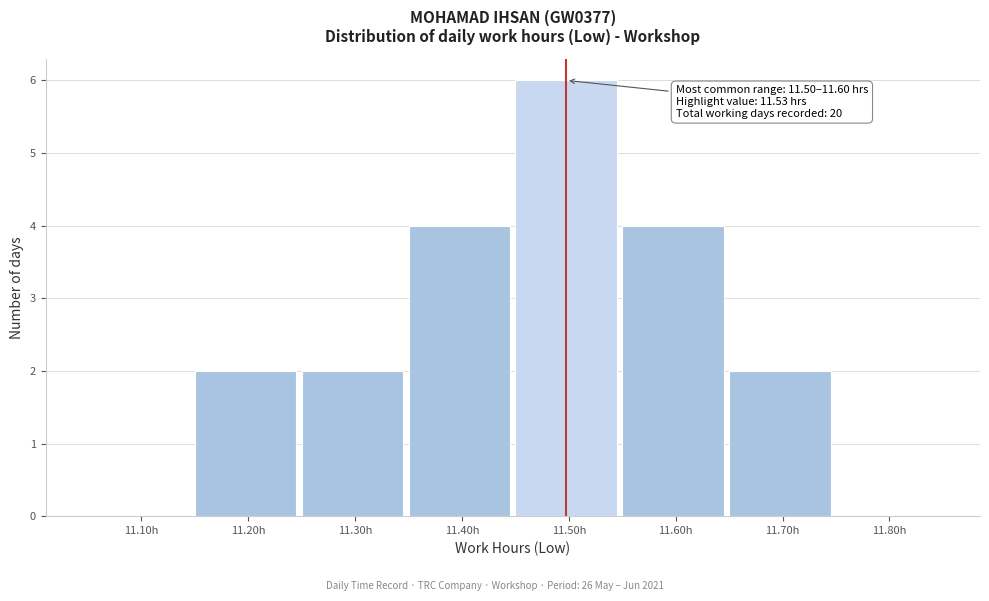

Reading left to right, extract all data points from this chart.

11.10h=0	11.20h=2	11.30h=2	11.40h=4	11.50h=6	11.60h=4	11.70h=2	11.80h=0